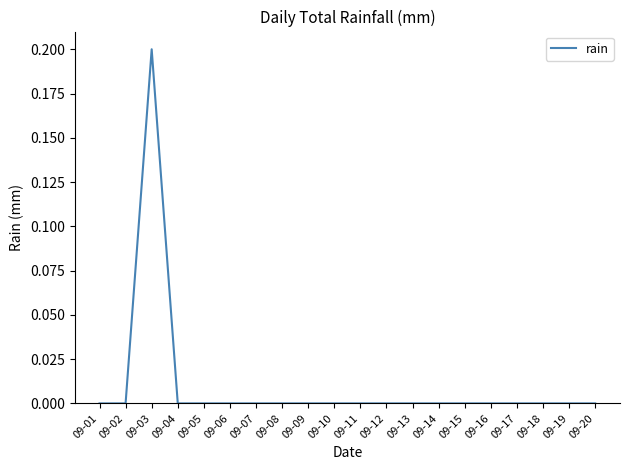

Reading left to right, list all the values displayed in this chart.

09-01=0.0	09-02=0.0	09-03=0.2	09-04=0.0	09-05=0.0	09-06=0.0	09-07=0.0	09-08=0.0	09-09=0.0	09-10=0.0	09-11=0.0	09-12=0.0	09-13=0.0	09-14=0.0	09-15=0.0	09-16=0.0	09-17=0.0	09-18=0.0	09-19=0.0	09-20=0.0